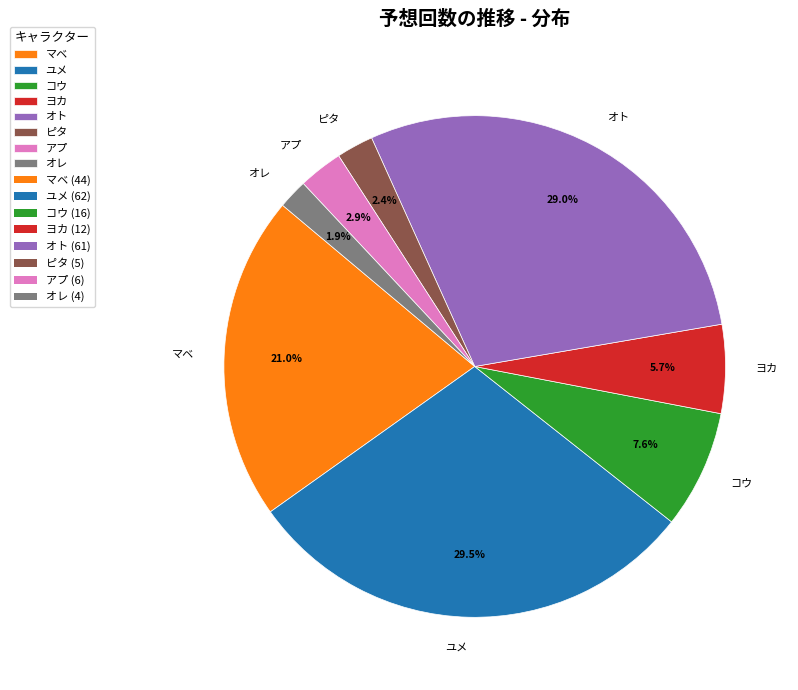

Does オト represent more than half of the total?

No